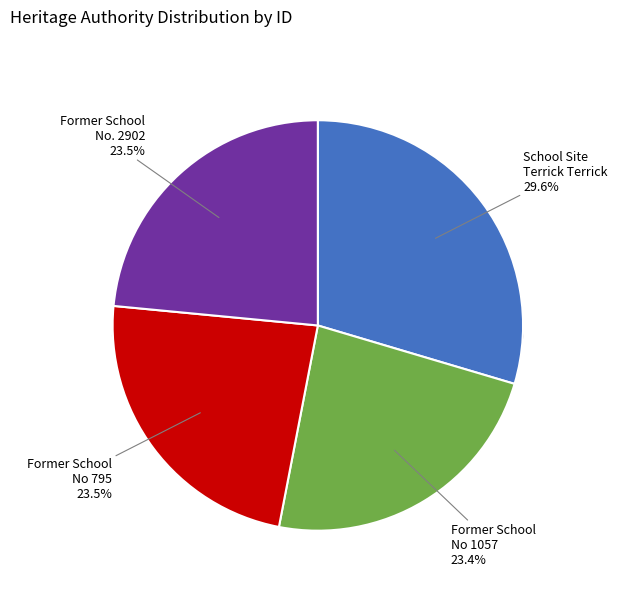

To the nearest percent, what portion does Former State School No 1057 represent?

23%